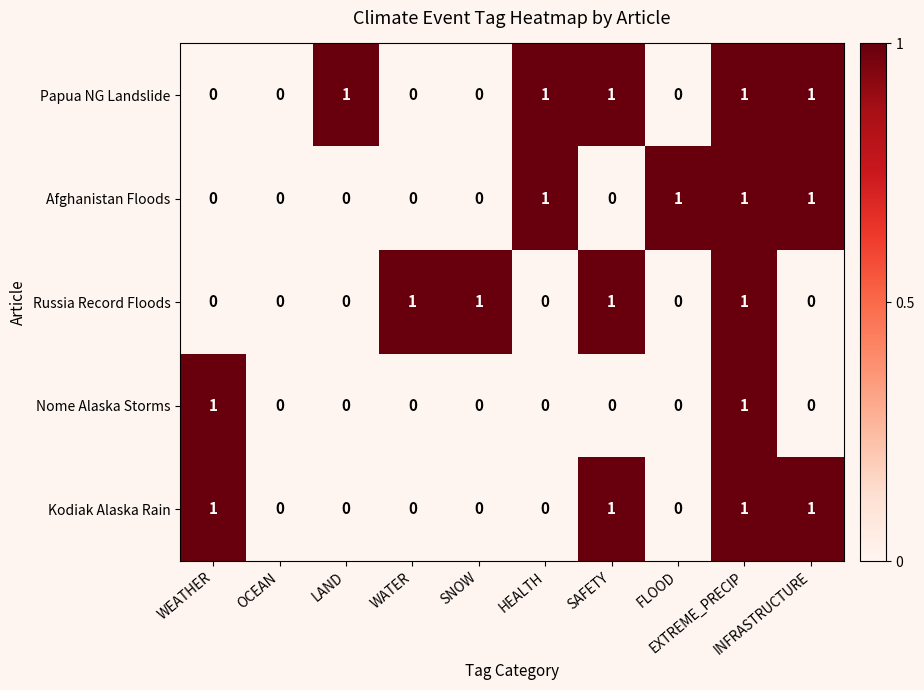

Count the number of data series in this chart.

5